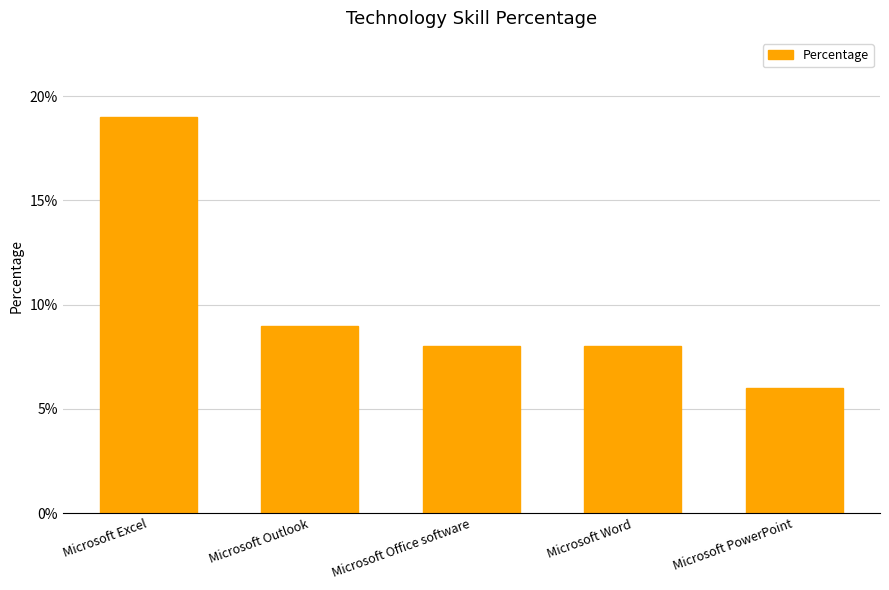

What is the difference between the values at Microsoft Excel and Microsoft Outlook?

10